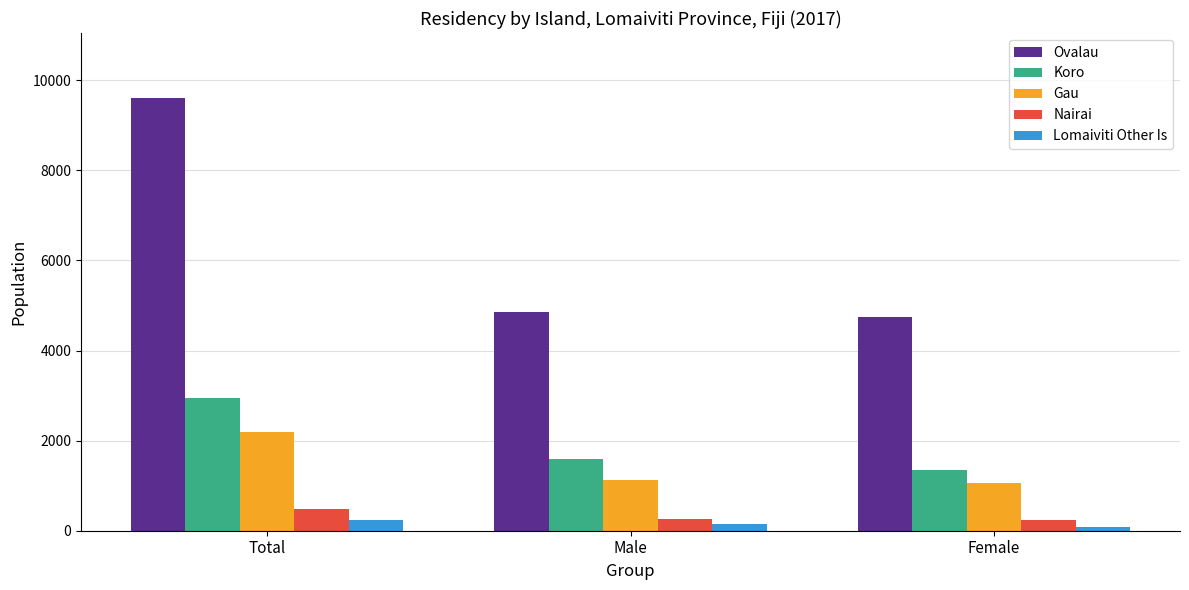

Rank the categories by Koro value from lowest to highest.

Female, Male, Total